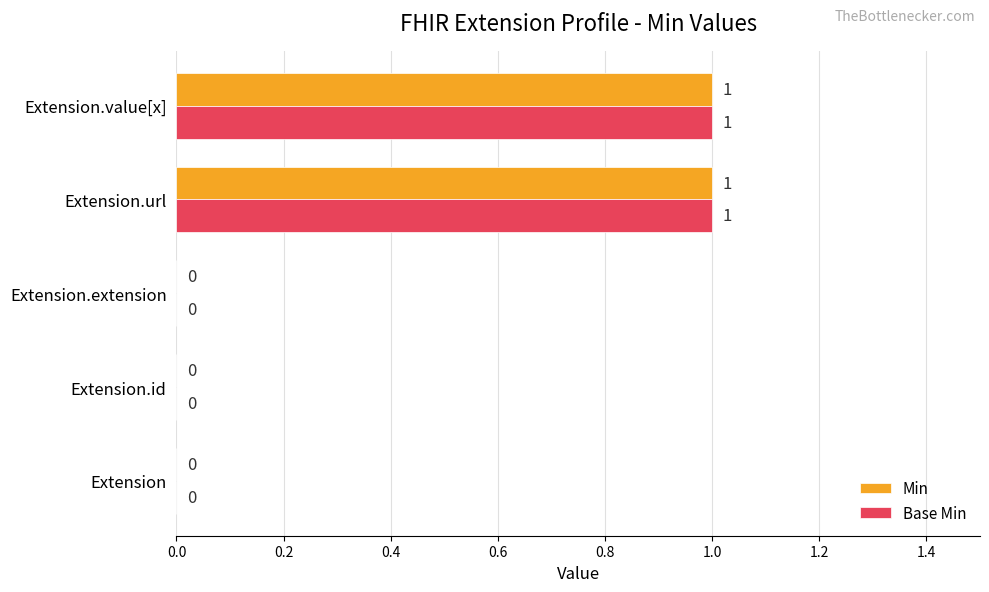

How many series are shown in this chart?

2